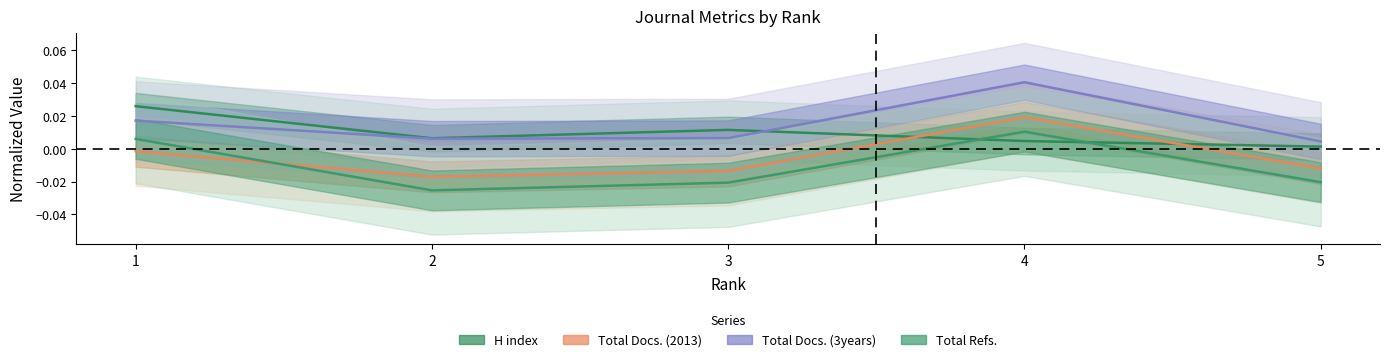

True or false: Total Docs. (3years) has more than 1 interior local peaks.

False